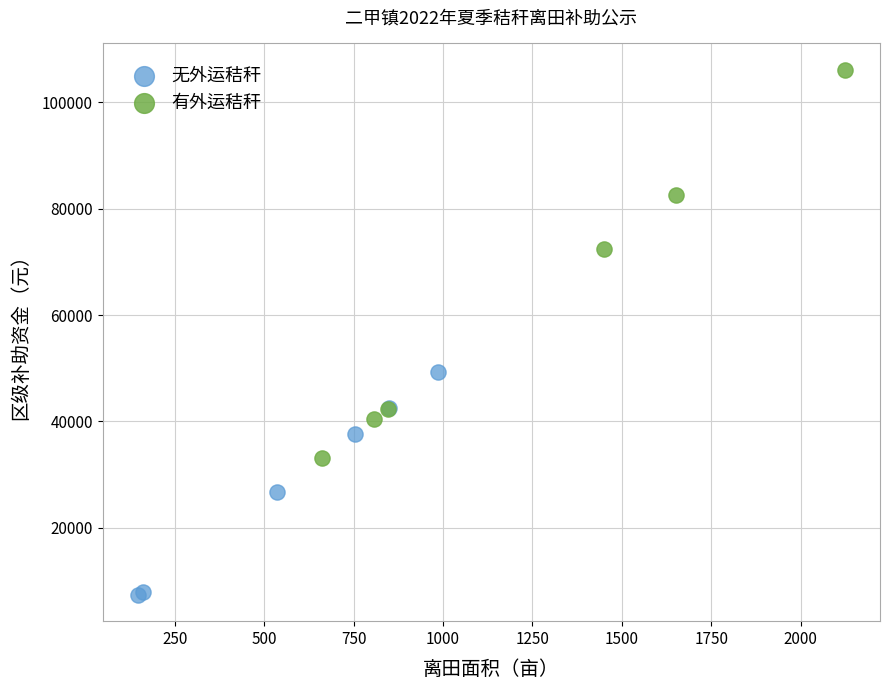

Which series contains the highest Y value?

有外运秸秆